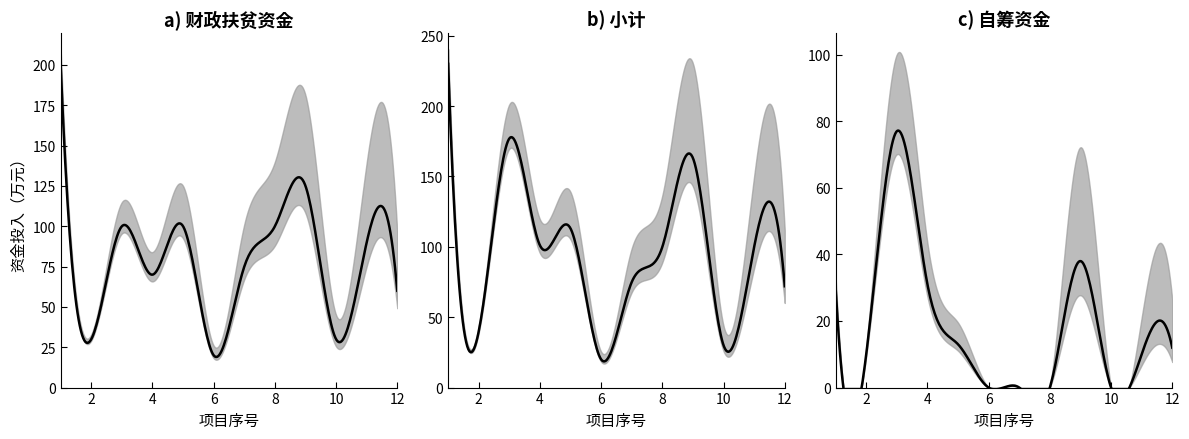

How many distinct data groups are displayed?

3